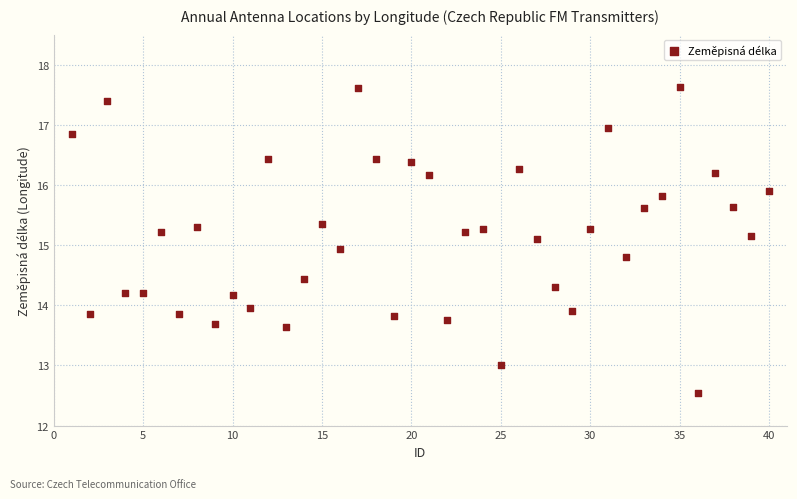

What is the range of X values (max minus min)?

39.0